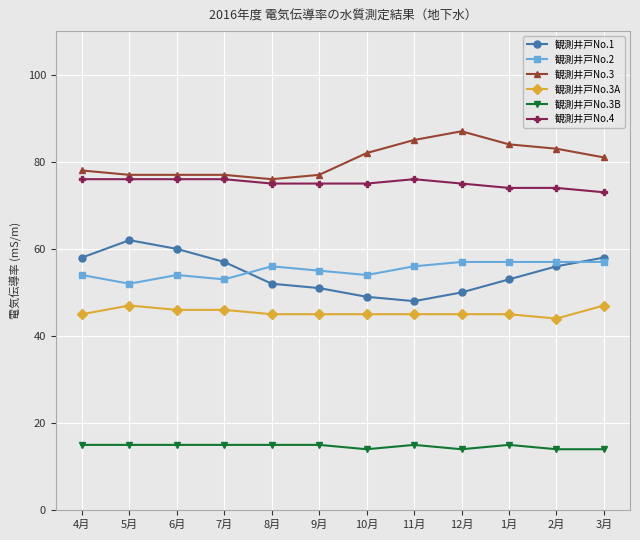

How many lines are shown in the chart?

6